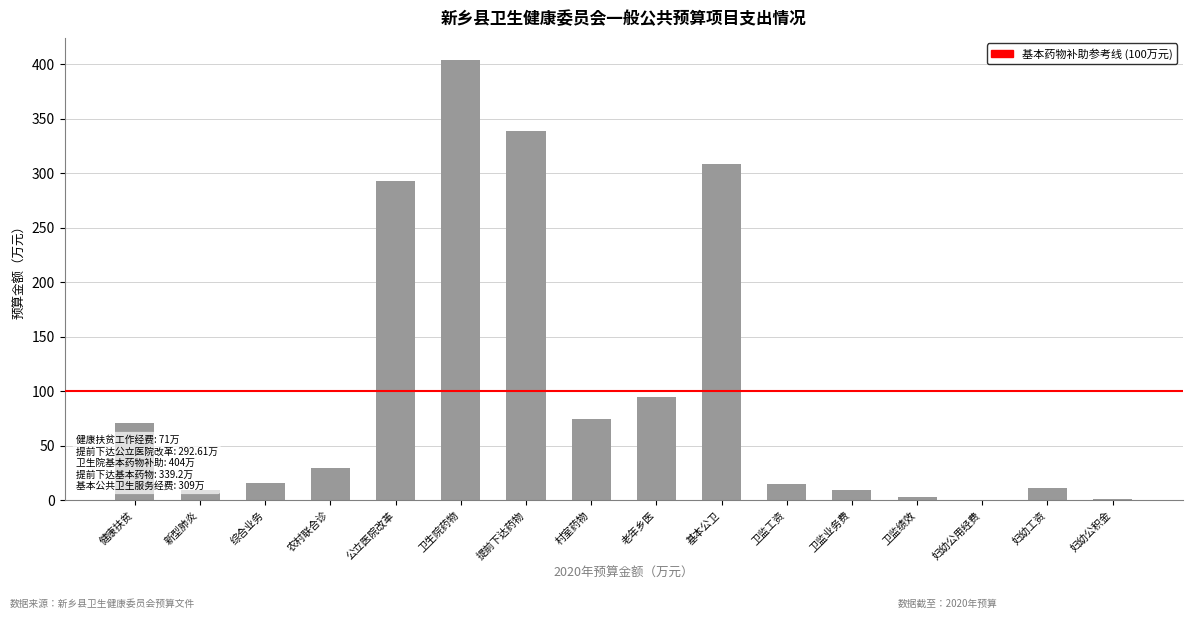

What is the average value?

105.1